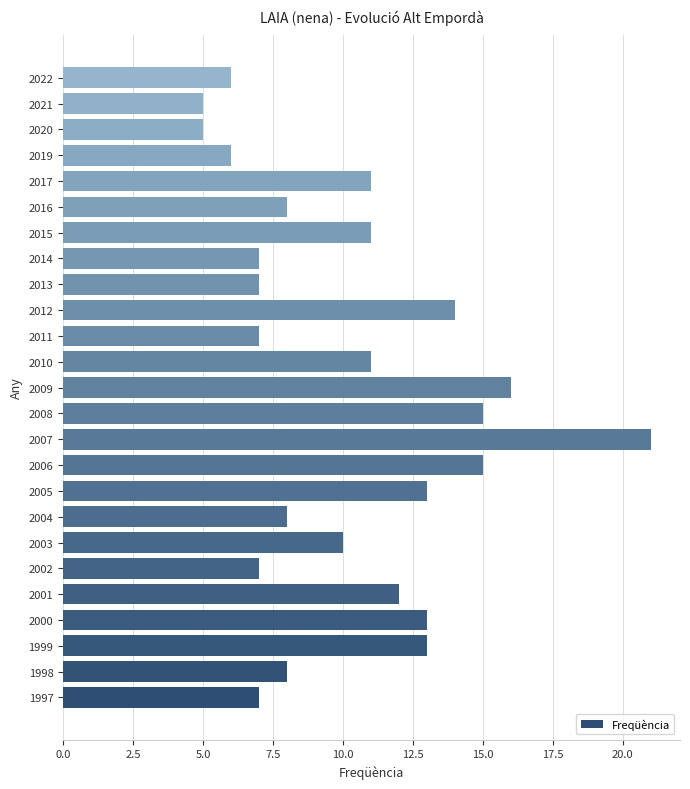

What is the minimum value shown in the chart?

5